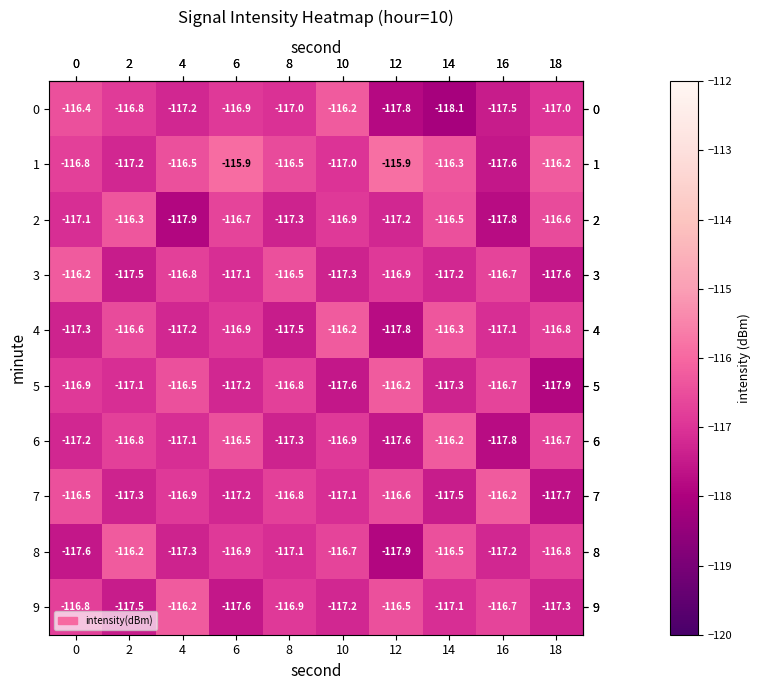

Which series changed the most between 16 and 18?

7